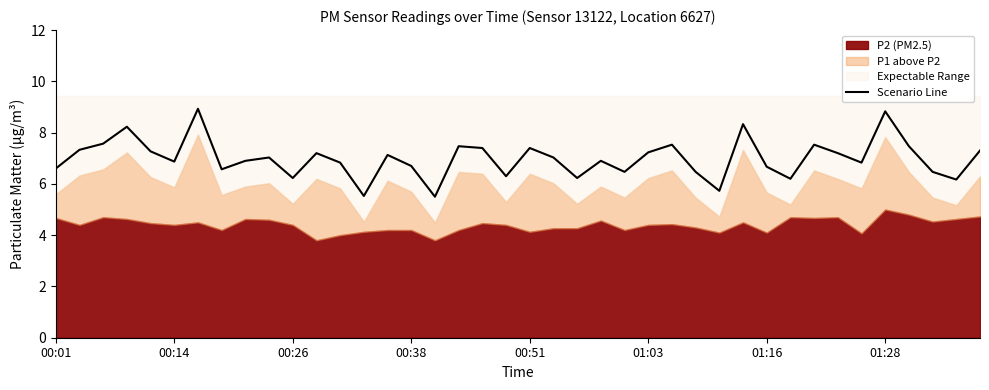

The value of Scenario Line at 01:16 is 6.7. True or false?

True